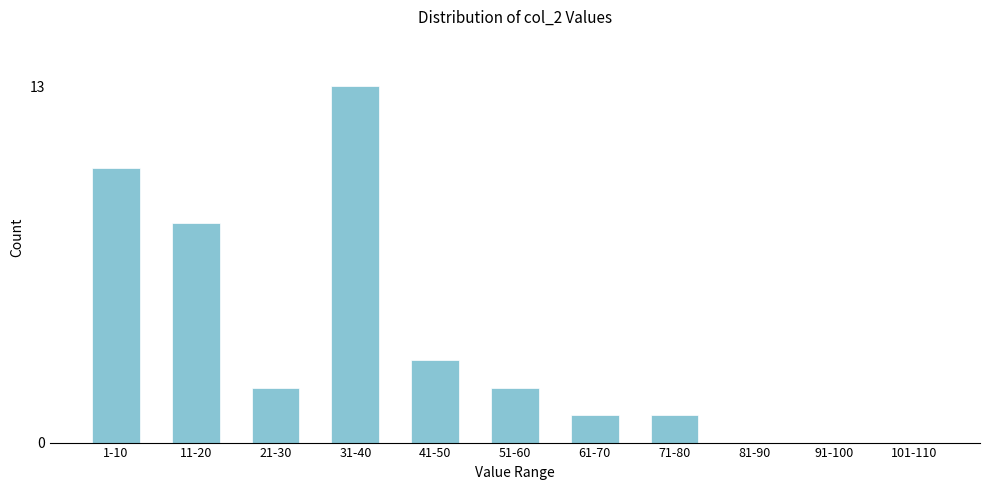

Reading left to right, what are all the values shown in this chart?

1-10=10	11-20=8	21-30=2	31-40=13	41-50=3	51-60=2	61-70=1	71-80=1	81-90=0	91-100=0	101-110=0